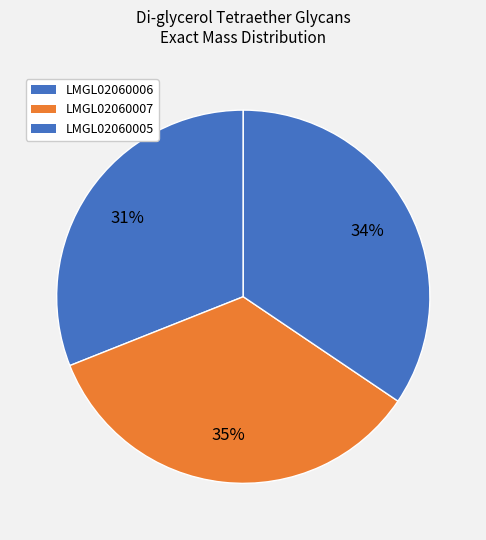

Rank the categories by value from lowest to highest.

LMGL02060006, LMGL02060005, LMGL02060007